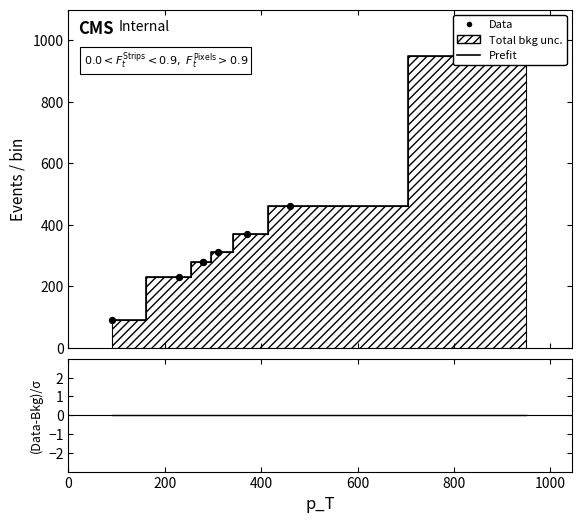

Which series has the largest total across all categories?

Prefit